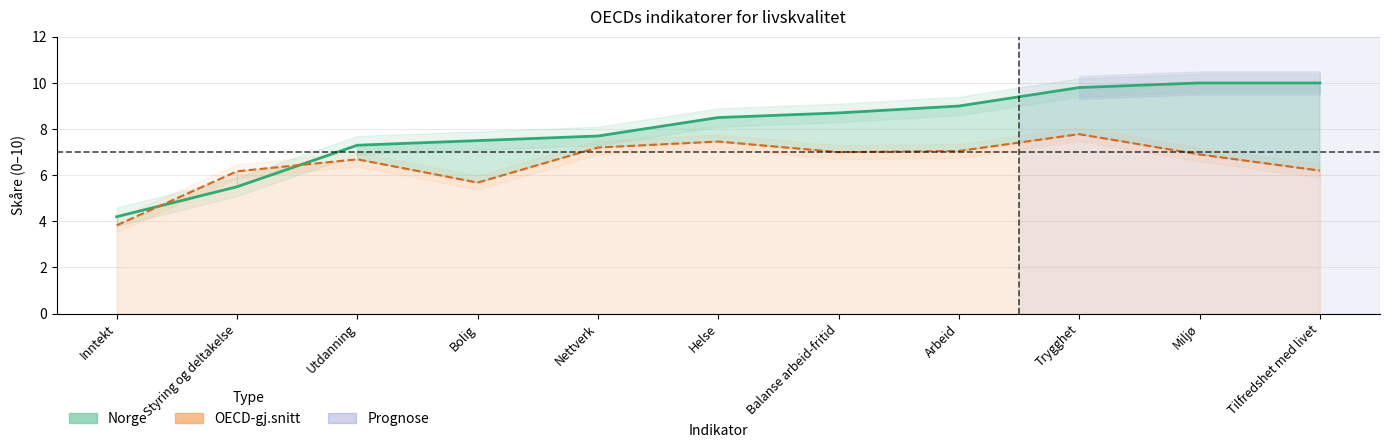

Which series has the largest total across all categories?

Norge